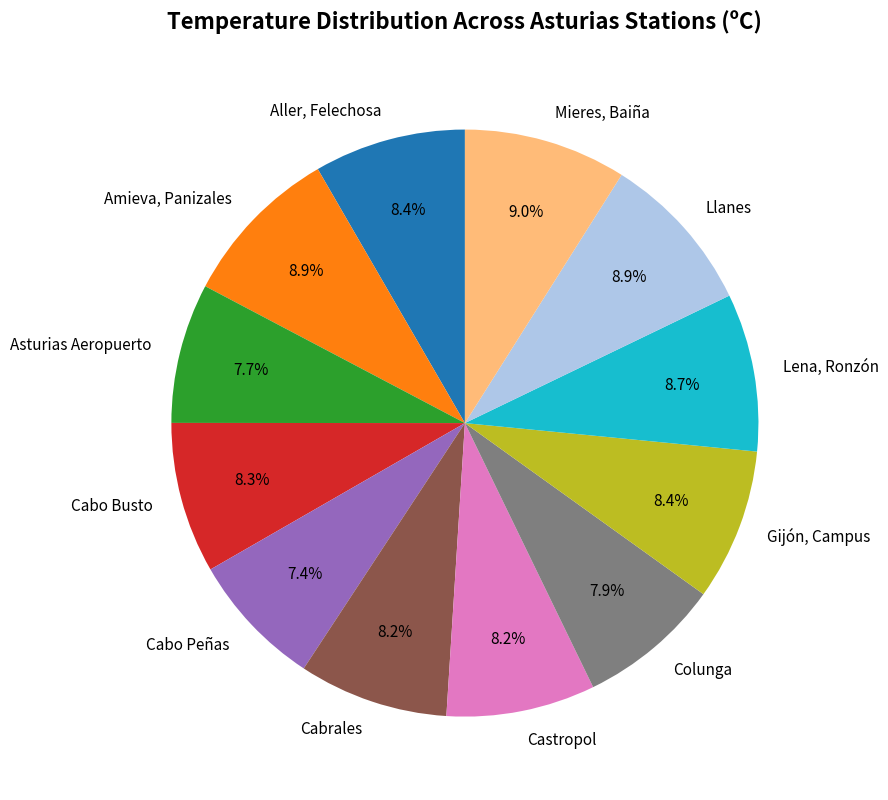

How many slices are in this pie chart?

12